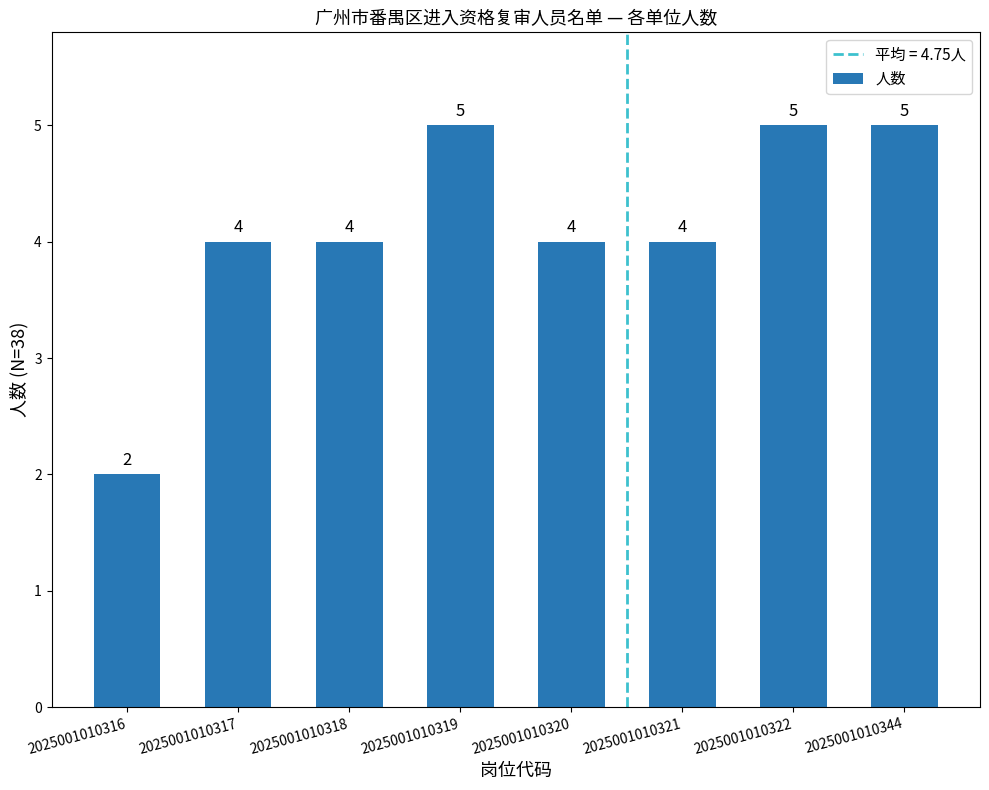

Which has a higher value, 2025001010320 or 2025001010319?

2025001010319